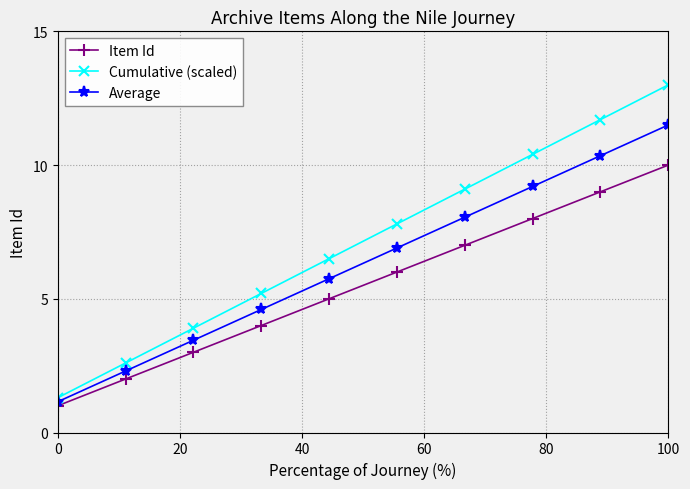

Is this an area chart (filled region under the line)?

No